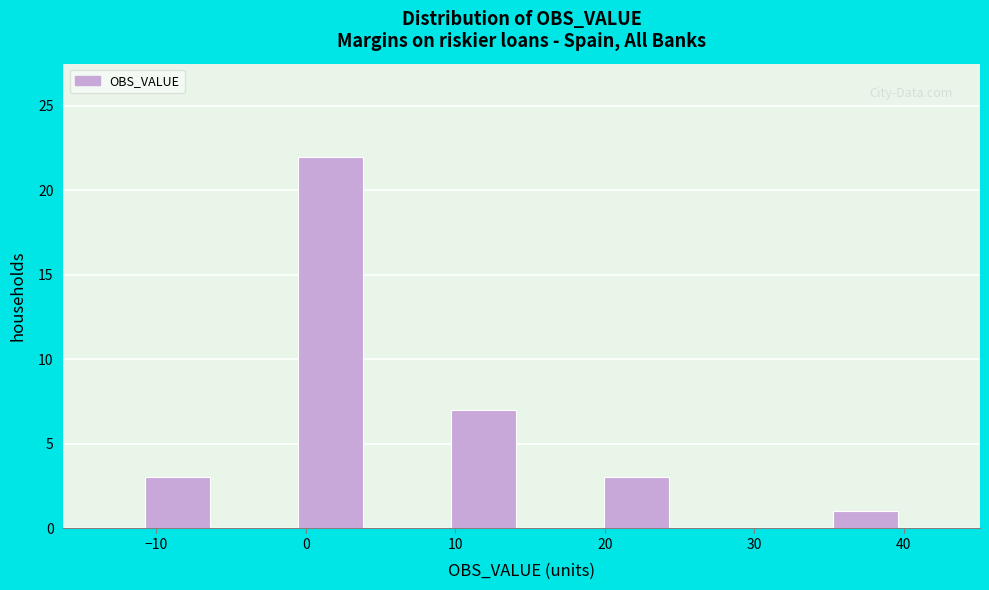

How tall is the bar that spans 20 to 25 on the x-axis? Neither the bar edges nor the heights are printed on the chart, so give them approximately, as read against the axes.

3